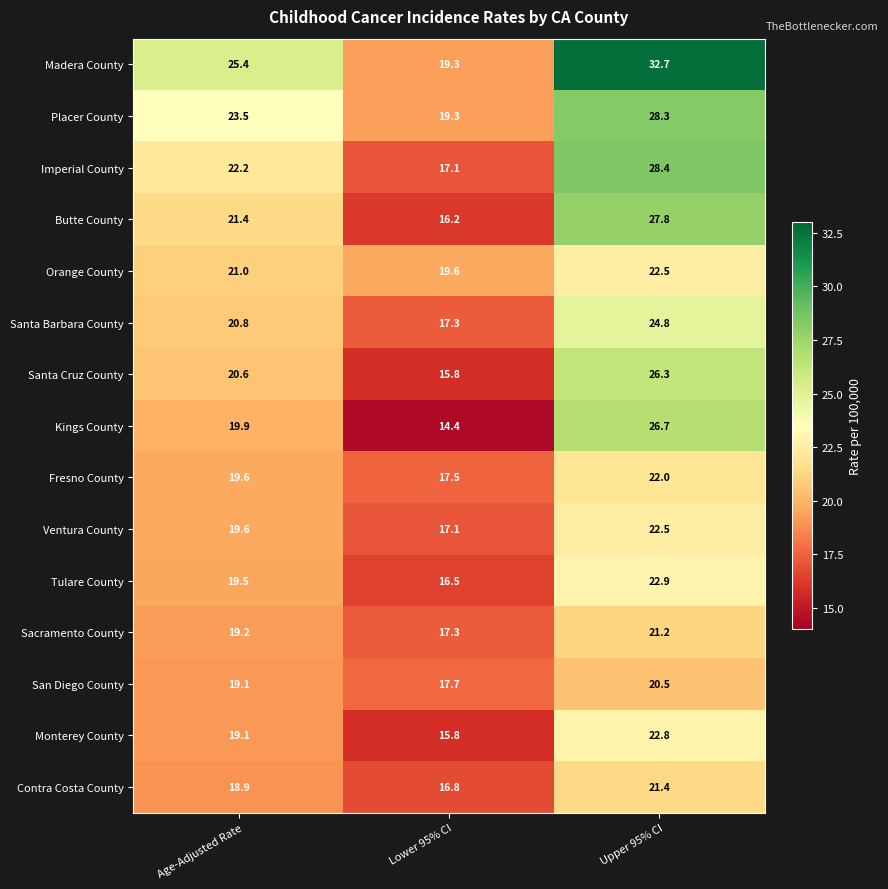

What is the total value across all series at Age-Adjusted Rate?

309.8